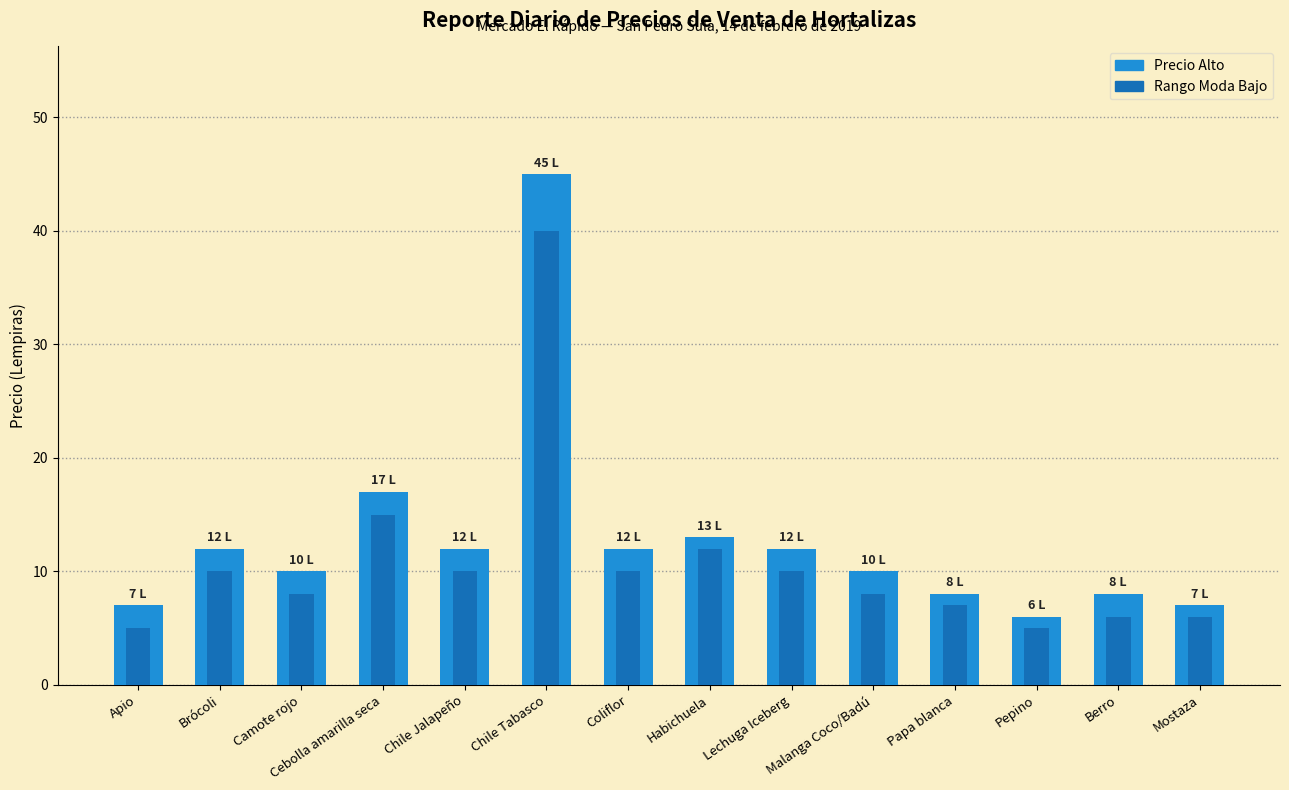

Which has a higher value, Chile Tabasco or Lechuga Iceberg?

Chile Tabasco